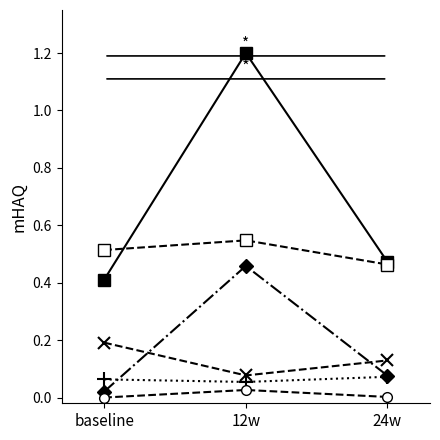

At which category is the sum across all series the highest?

12w